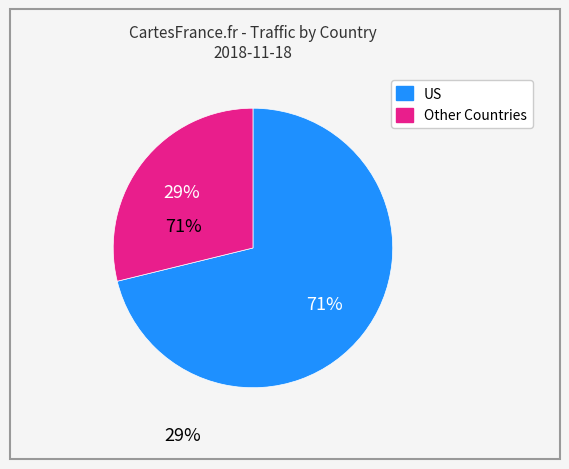

To the nearest percent, what is the difference between the largest and smallest slice percentages?

42%